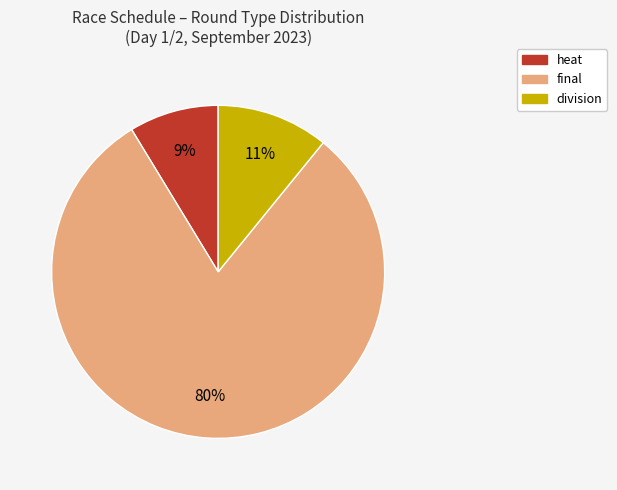

Is there any slice that represents more than half of the pie?

Yes